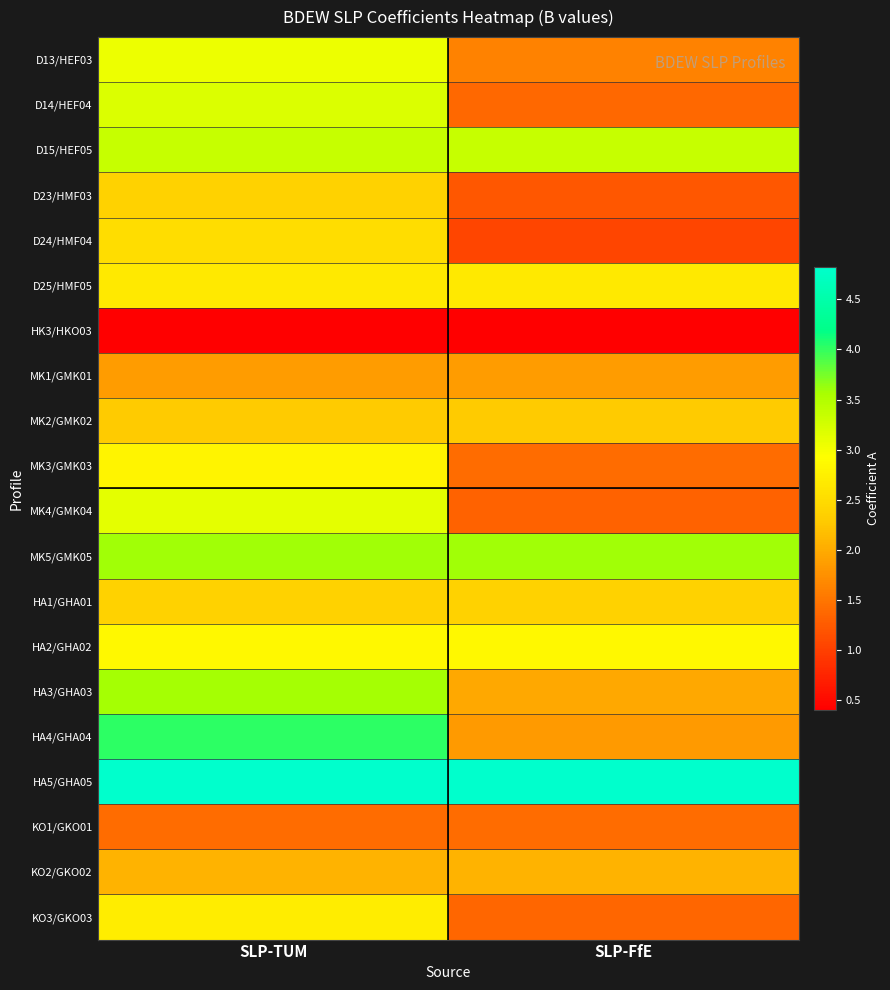

Which series has the largest total across all categories?

HA5/GHA05